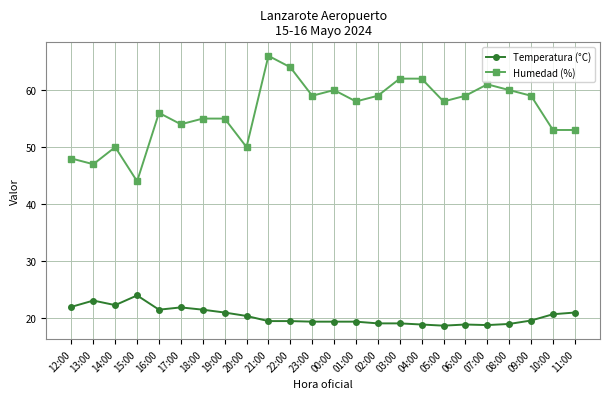

List the series in order of their peak value, lowest first.

Temperatura (°C), Humedad (%)